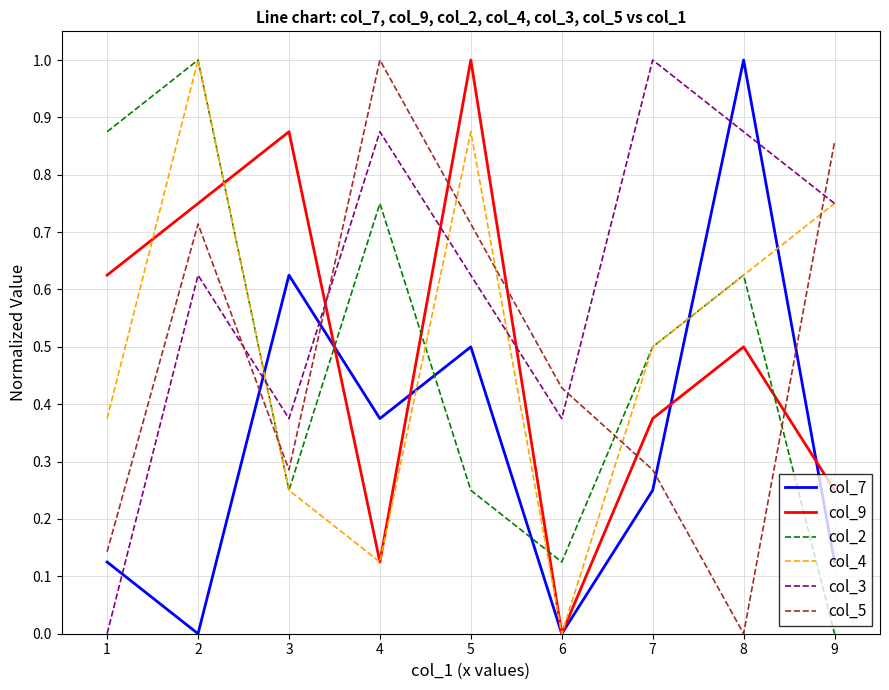

Is it true that col_4 equals 0.5 at 2?

False